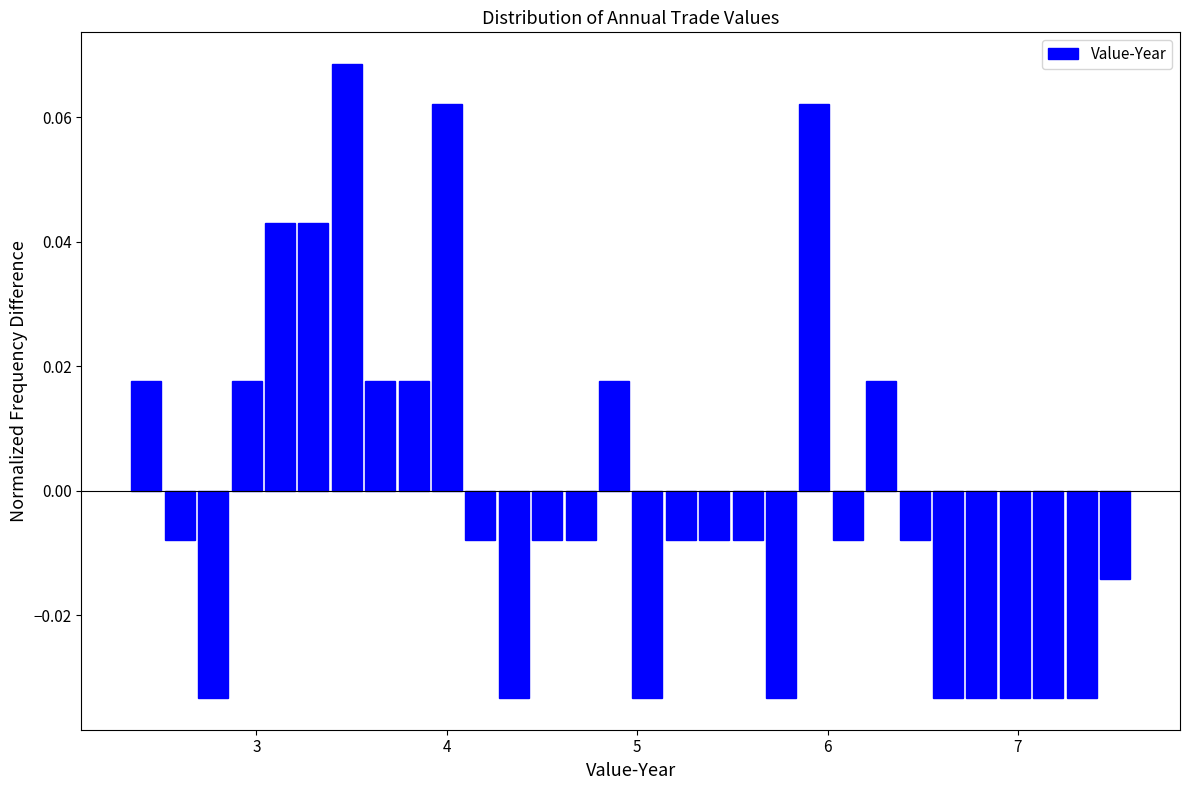

Around what value on the x-axis is the tallest bar? Give the approximate position of its centre, as read against the axis.

3.5